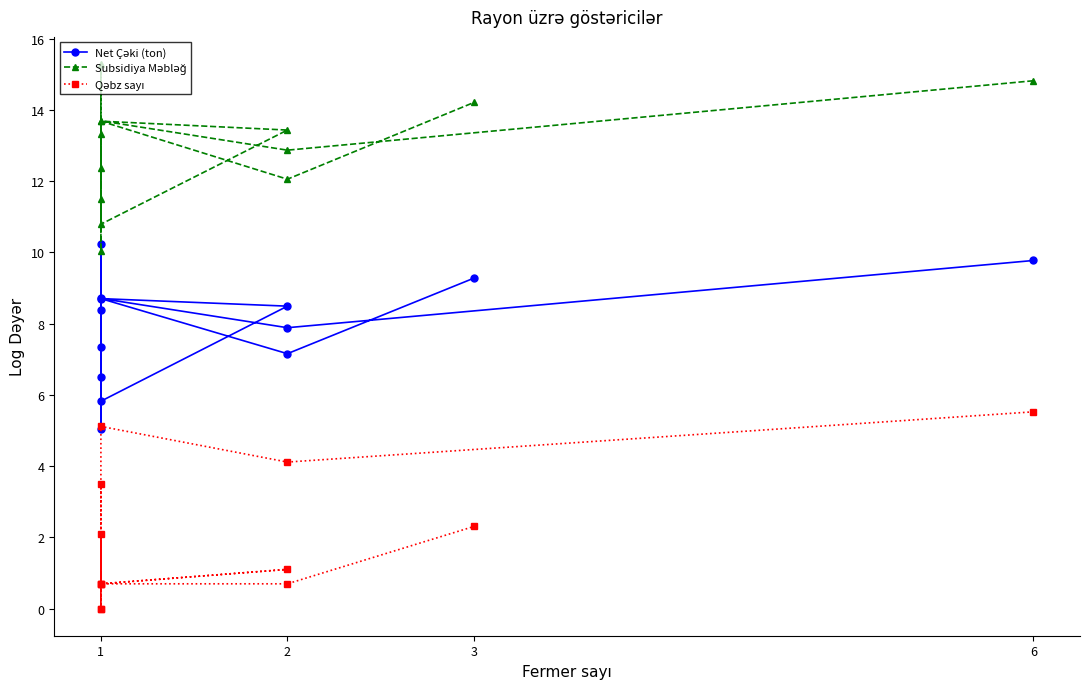

True or false: Qəbz sayı and Net Çəki (ton) intersect in this chart.

False